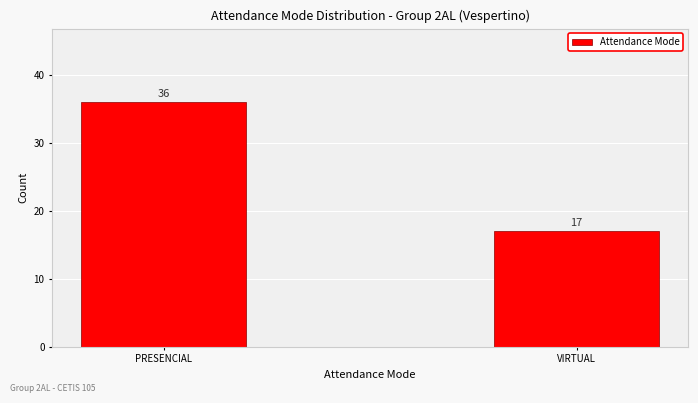

Reading right to left, extract all data points from this chart.

17	36